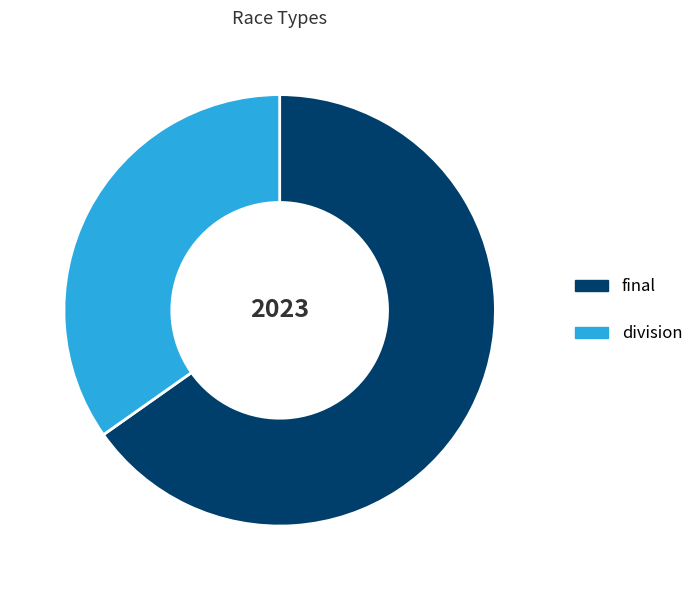

The final slice represents 65% of the pie. True or false?

True